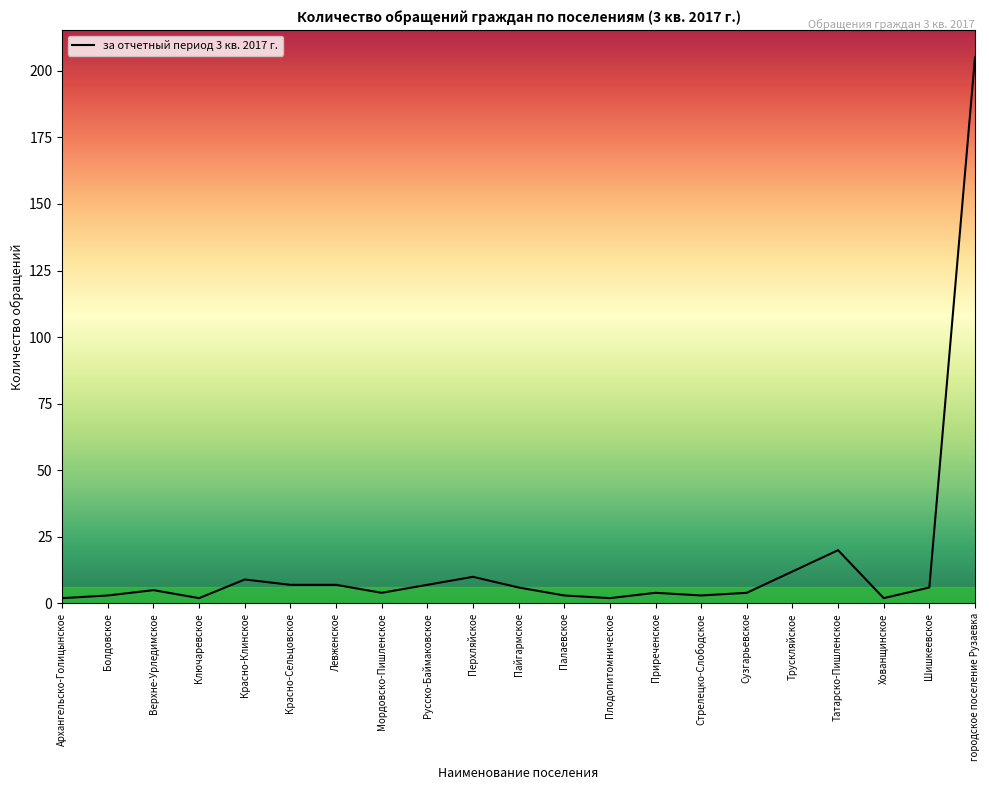

What is the greatest value displayed?

205